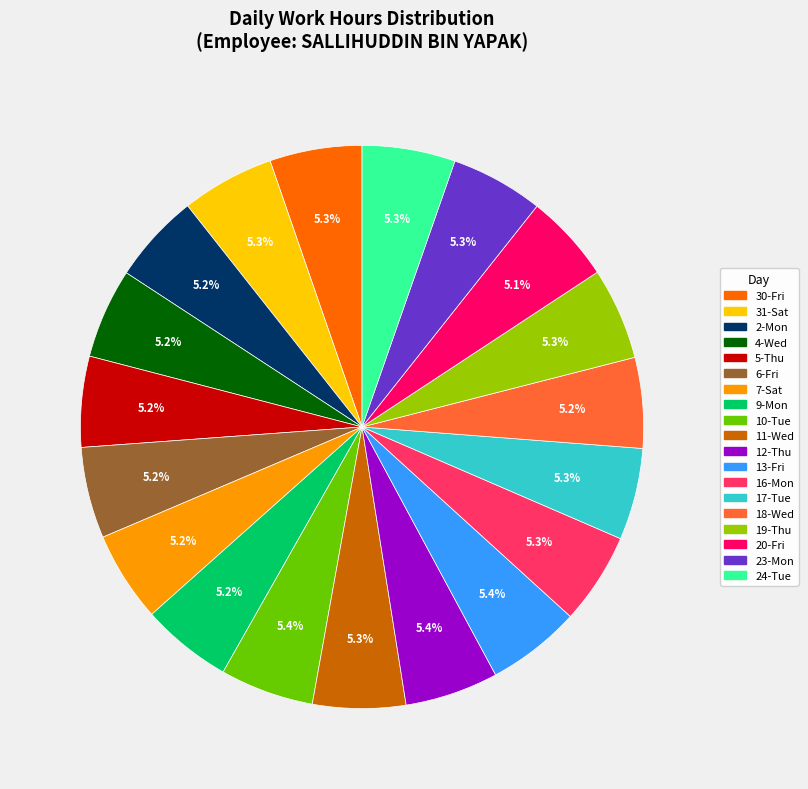

How many segments does this pie chart have?

19